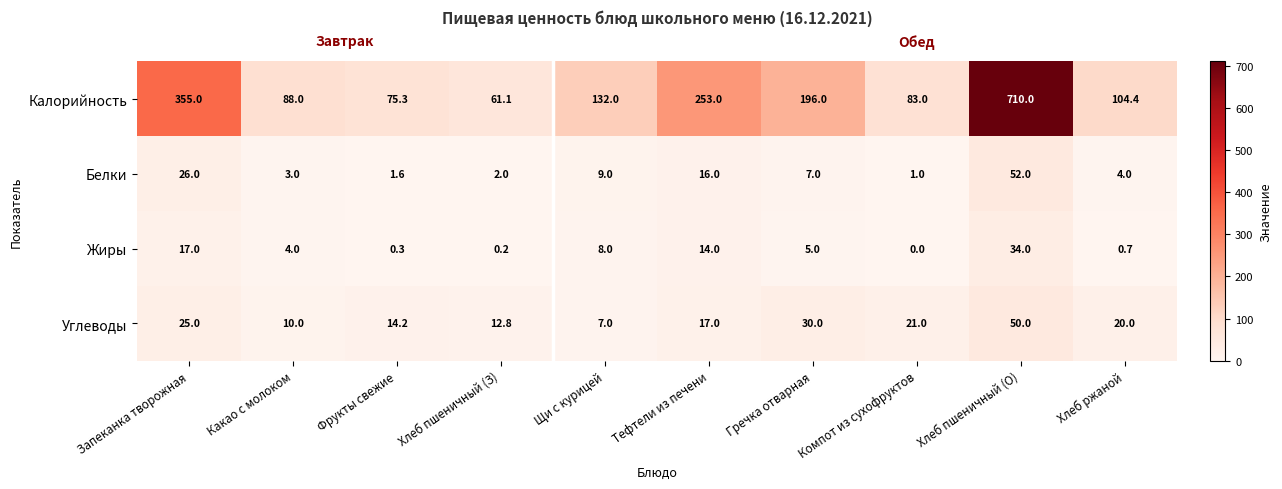

How many data points does each series have?

10